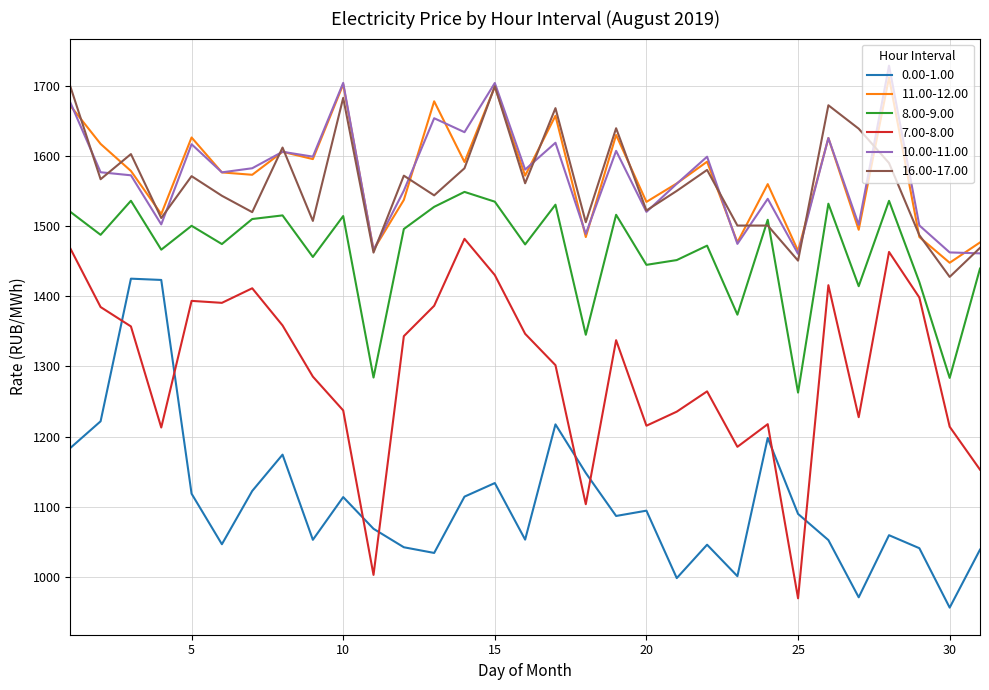

What is the greatest value displayed?

1728.9